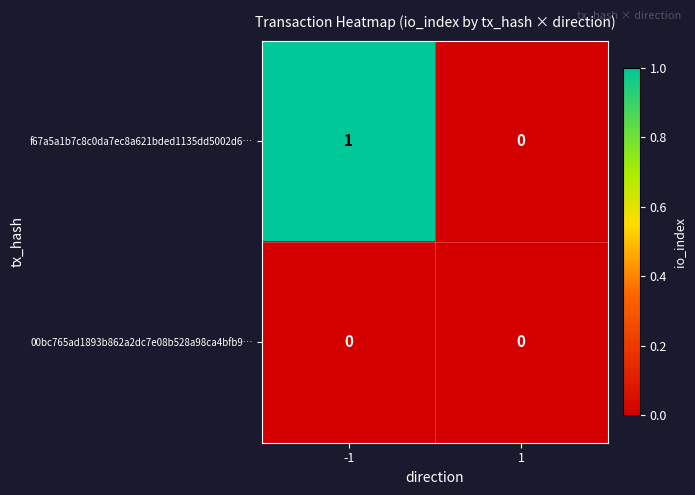

Rank the series by their maximum value, from highest to lowest.

f67a5a1b7c8c0da7ec8a621bded1135dd5002d6…, 00bc765ad1893b862a2dc7e08b528a98ca4bfb9…